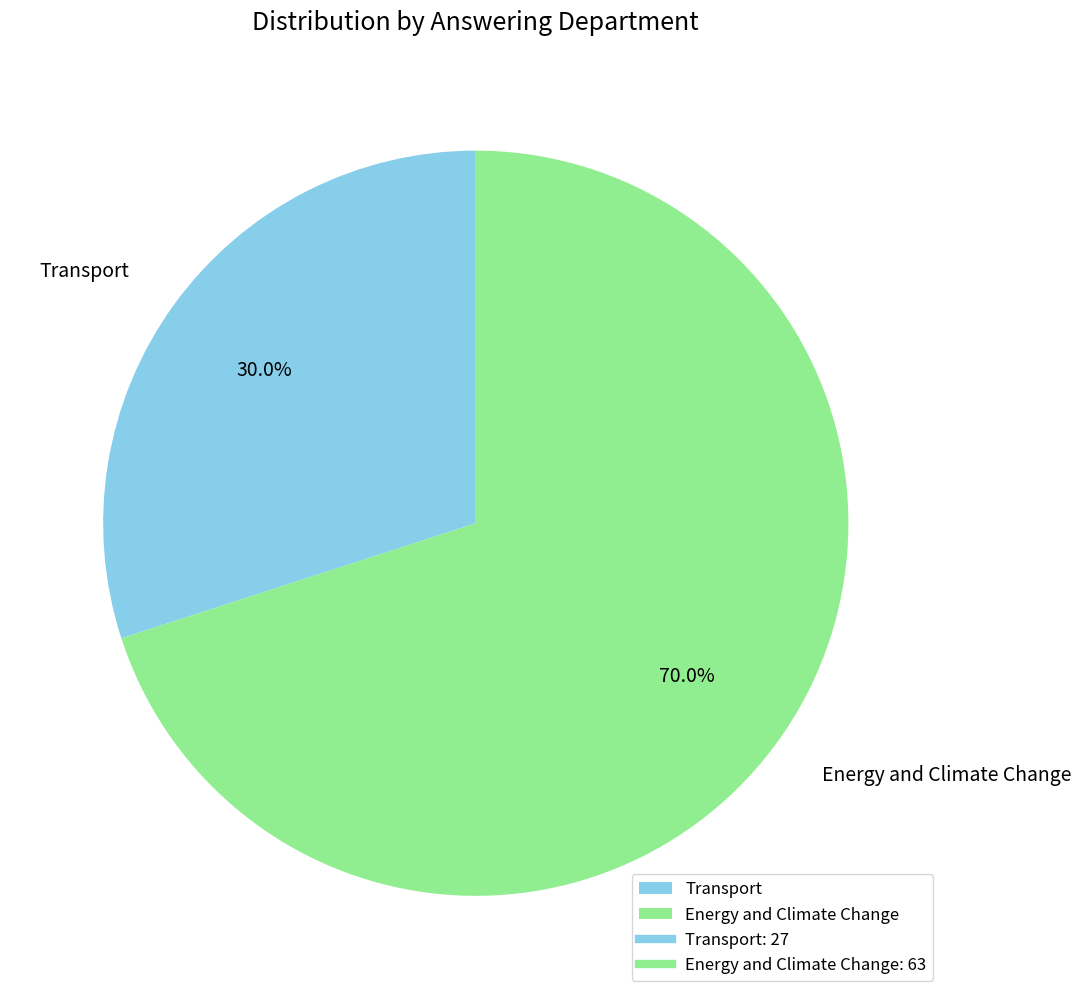

Approximately how many times larger is the value at Energy and Climate Change compared to Transport?

2.3